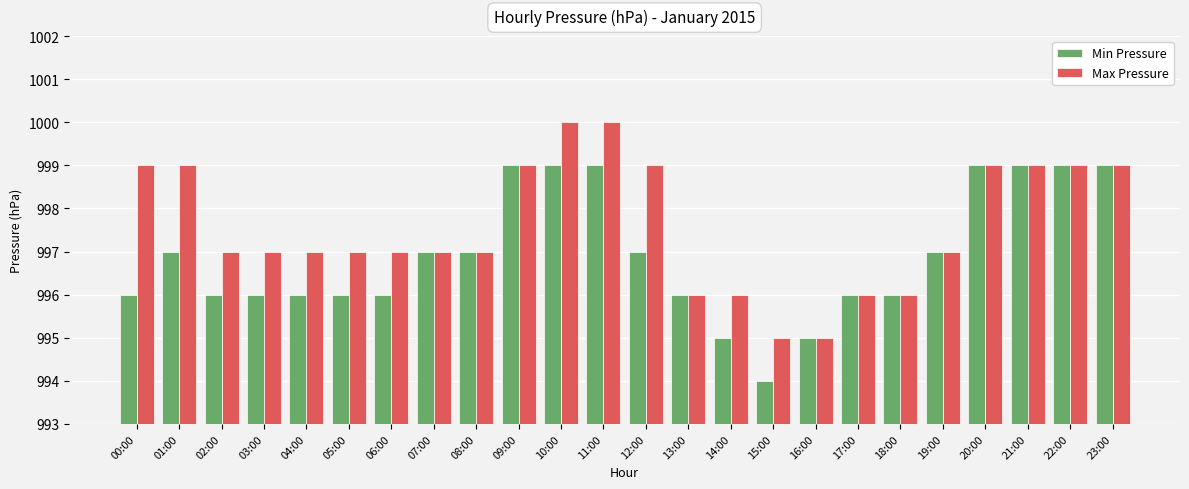

What is the sum of the Min Pressure values at 09:00 and 19:00?

1996